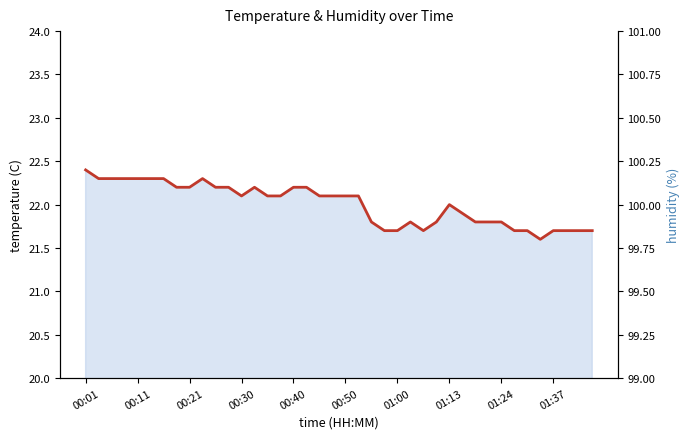

Count the number of categories in the chart.

40